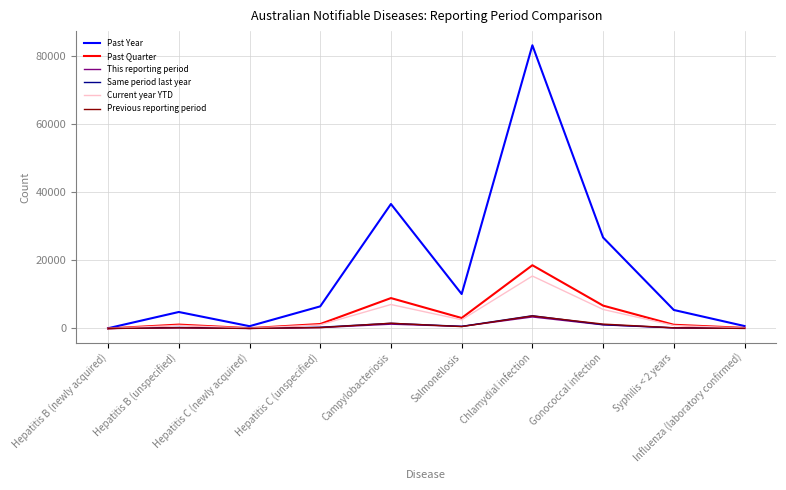

True or false: Same period last year has a value of 622 at Salmonellosis.

True